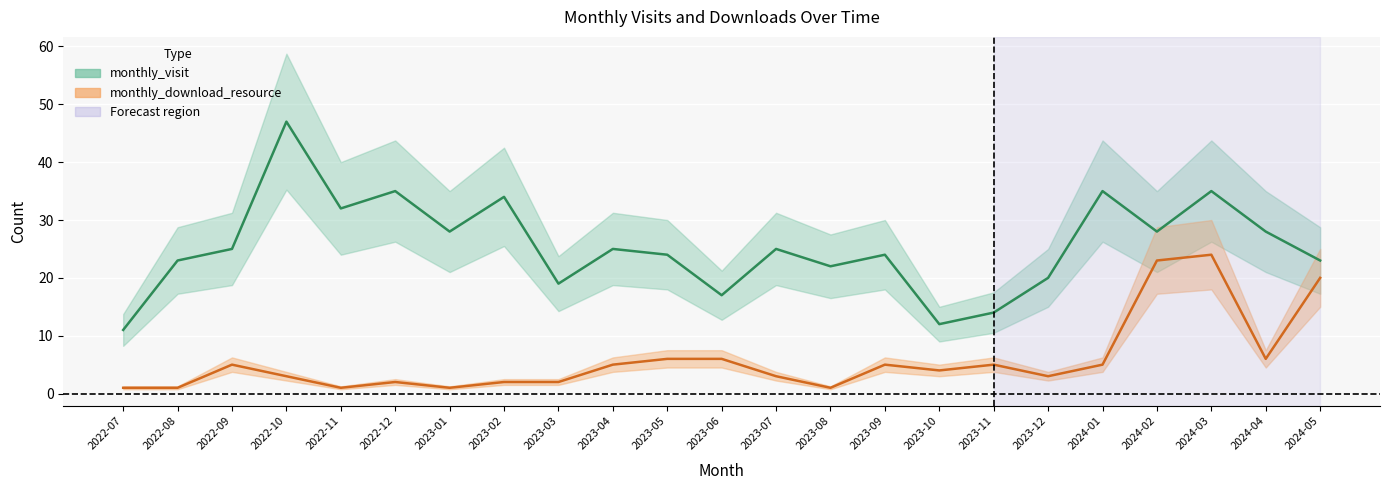

What is the total value across all series at 2022-12?

37